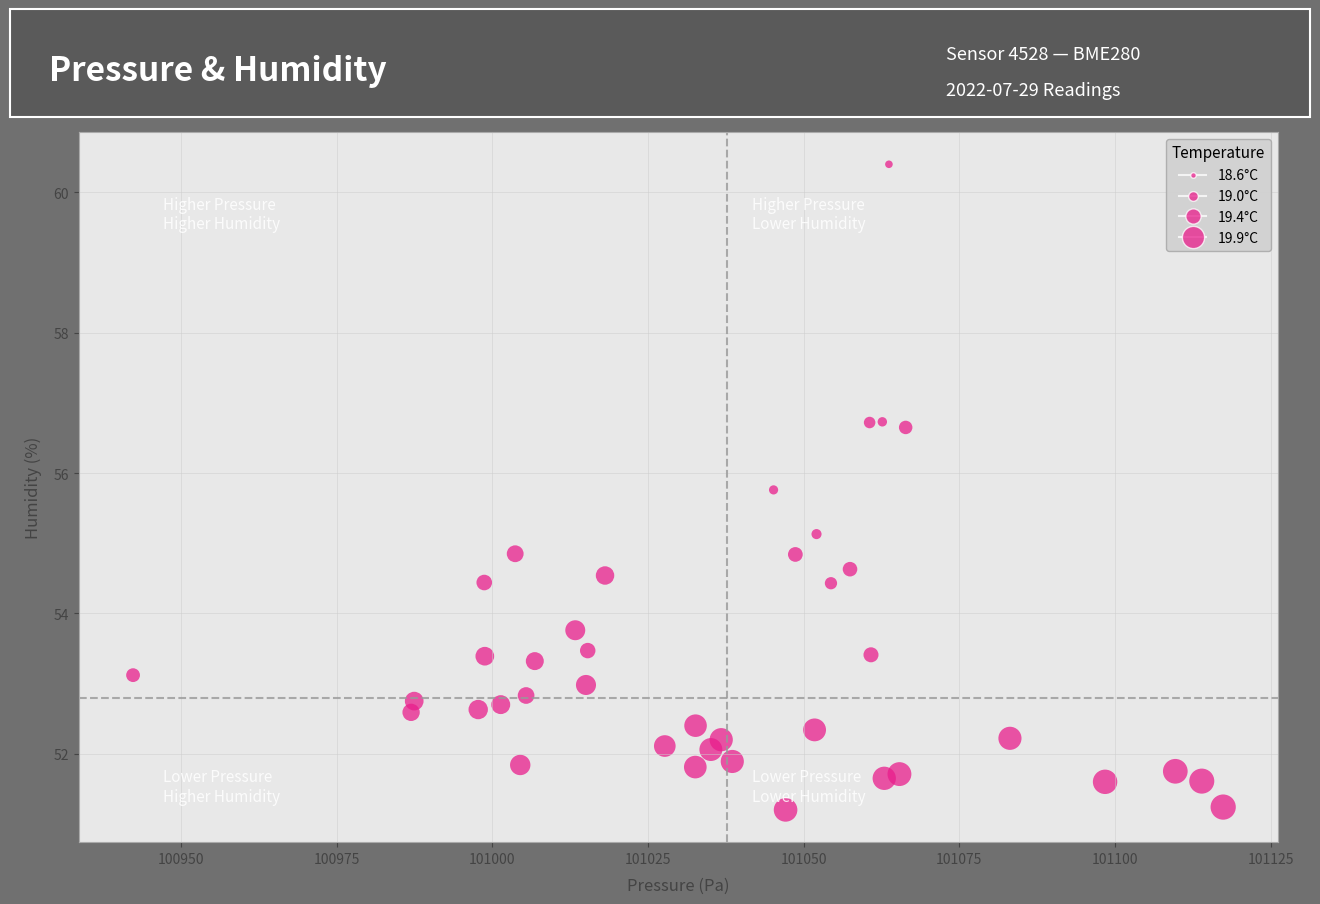

What is the range of X values (max minus min)?

175.1